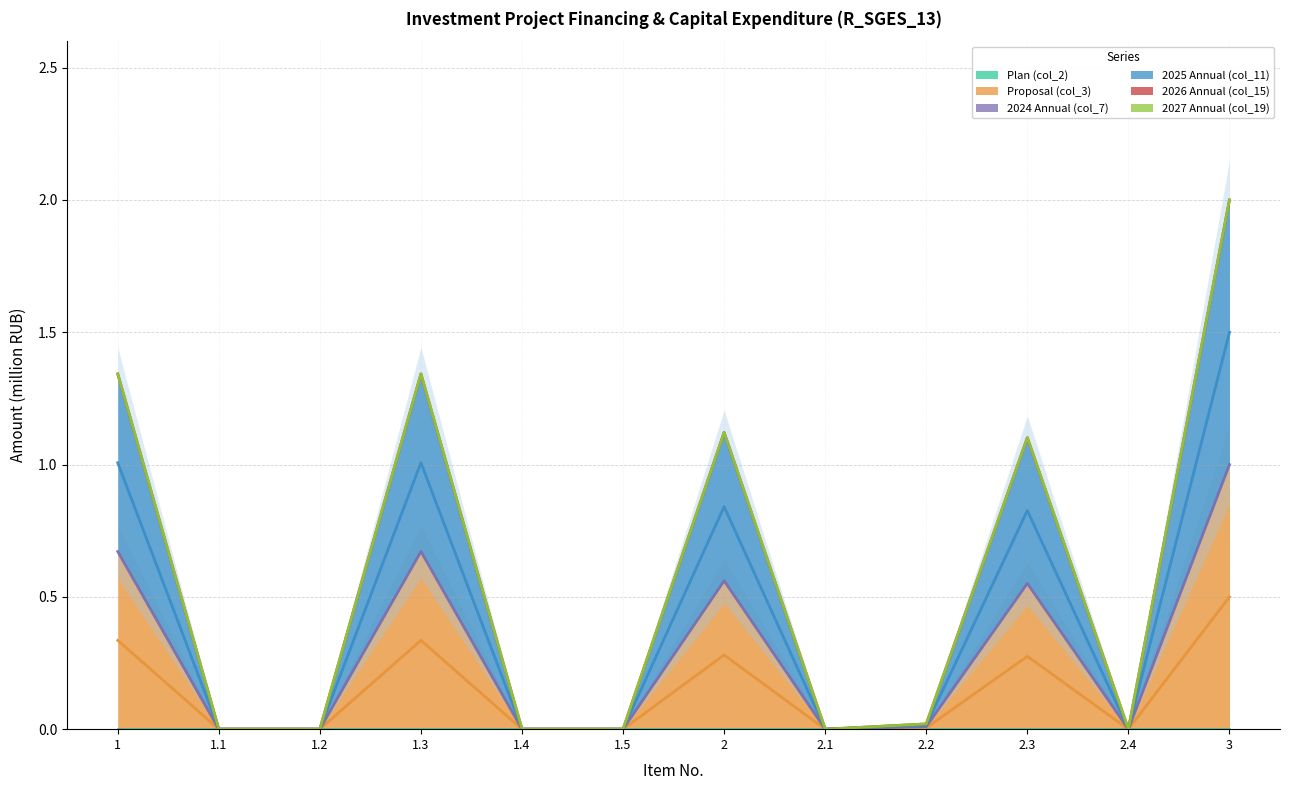

The Plan (col_2) series shows 0.0 at 1. True or false?

True